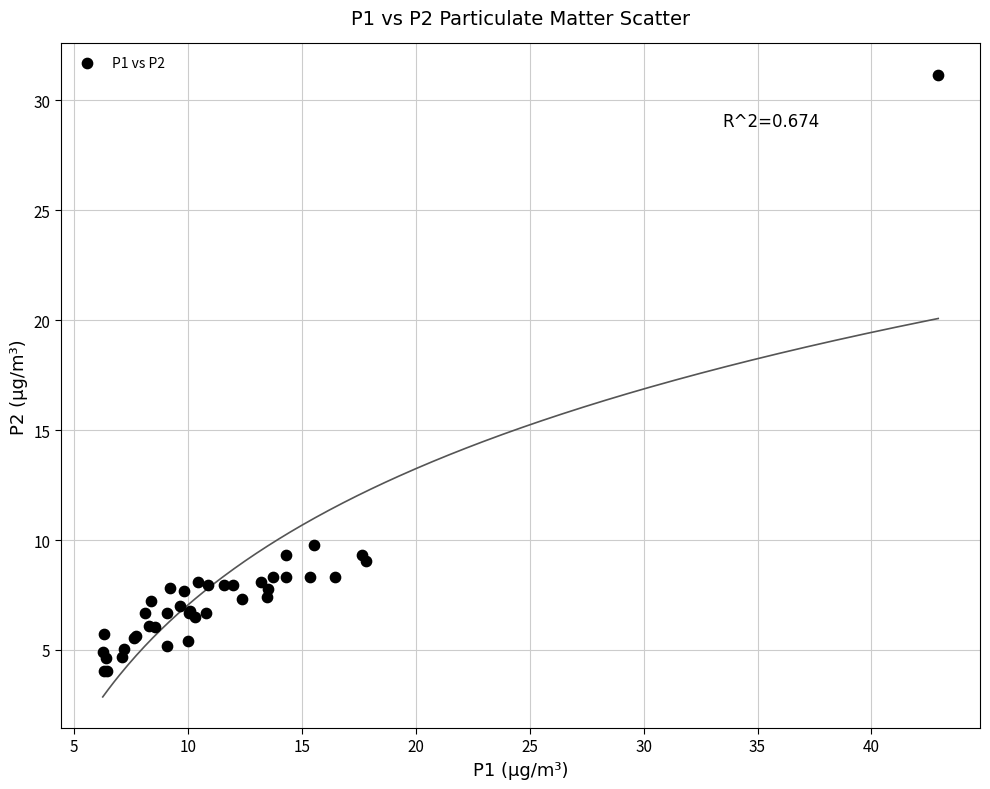

What Y value in the scatter plot is closest to 17?

9.8